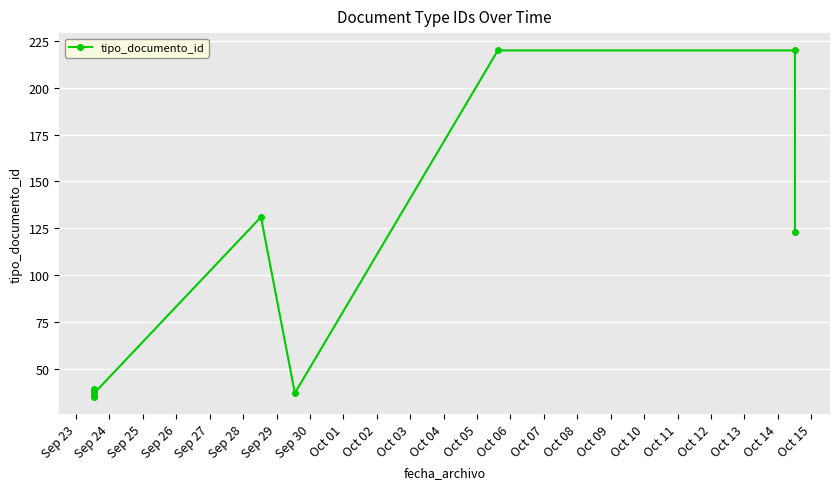

What position from the right is Sep 29?

4